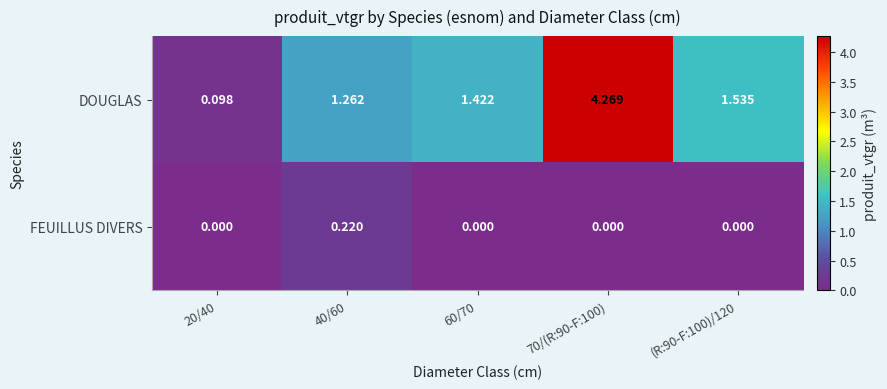

Is the value of FEUILLUS DIVERS at 40/60 greater than the value of DOUGLAS at 60/70?

No